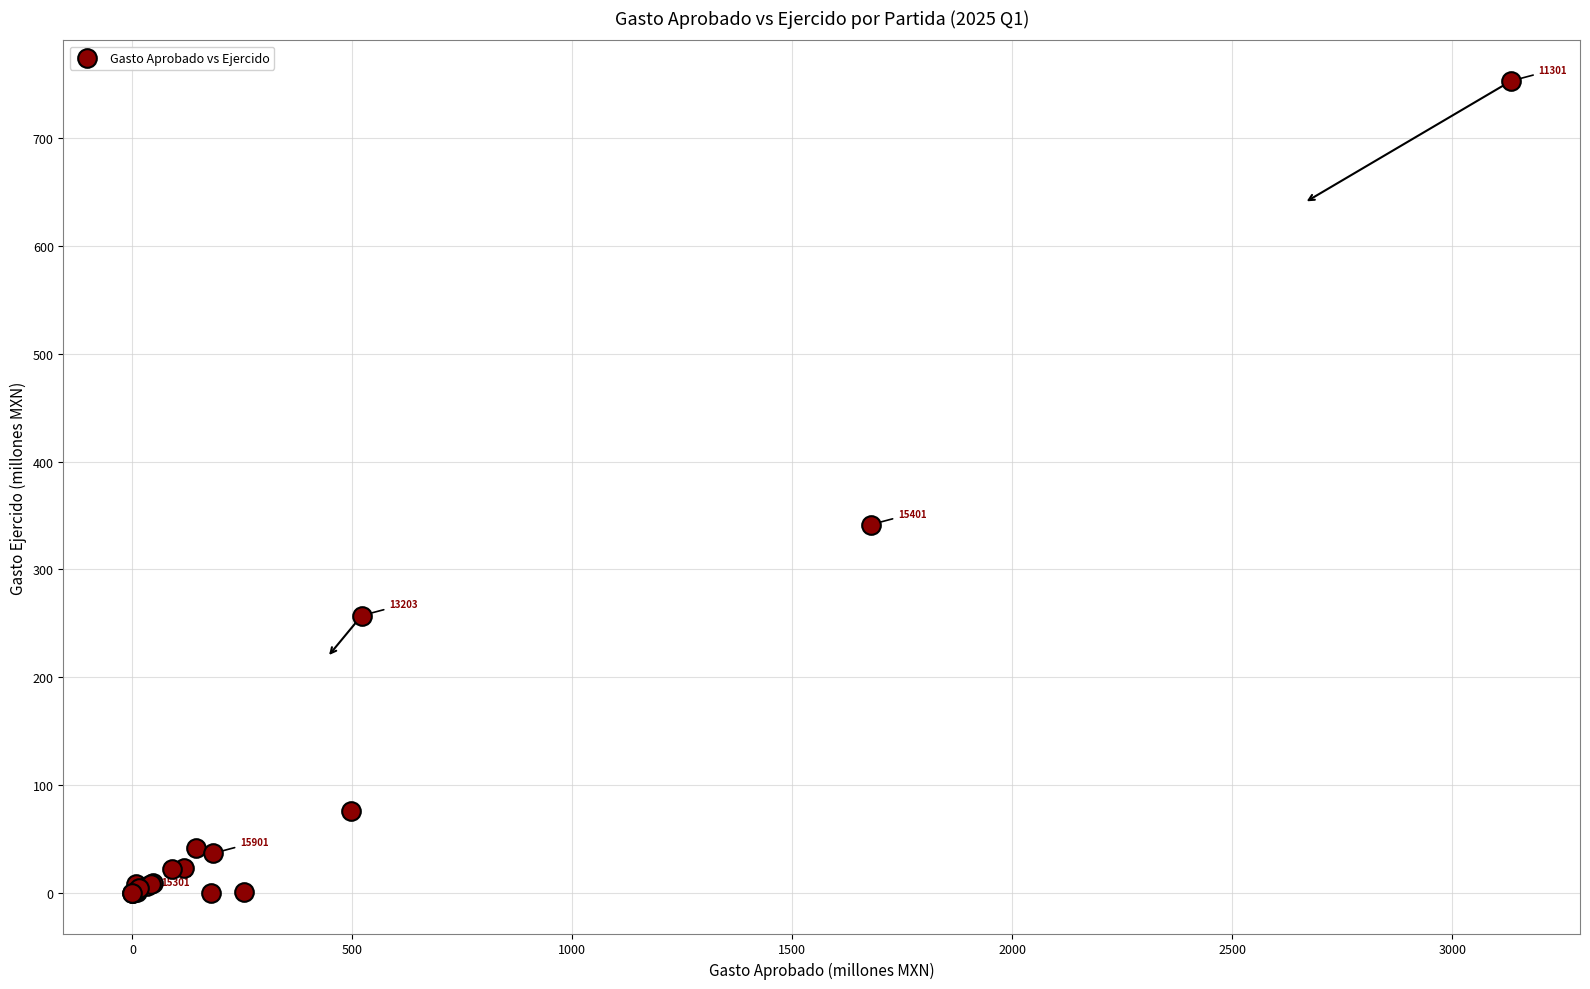

What Y value in the scatter plot is closest to 376?

341.4